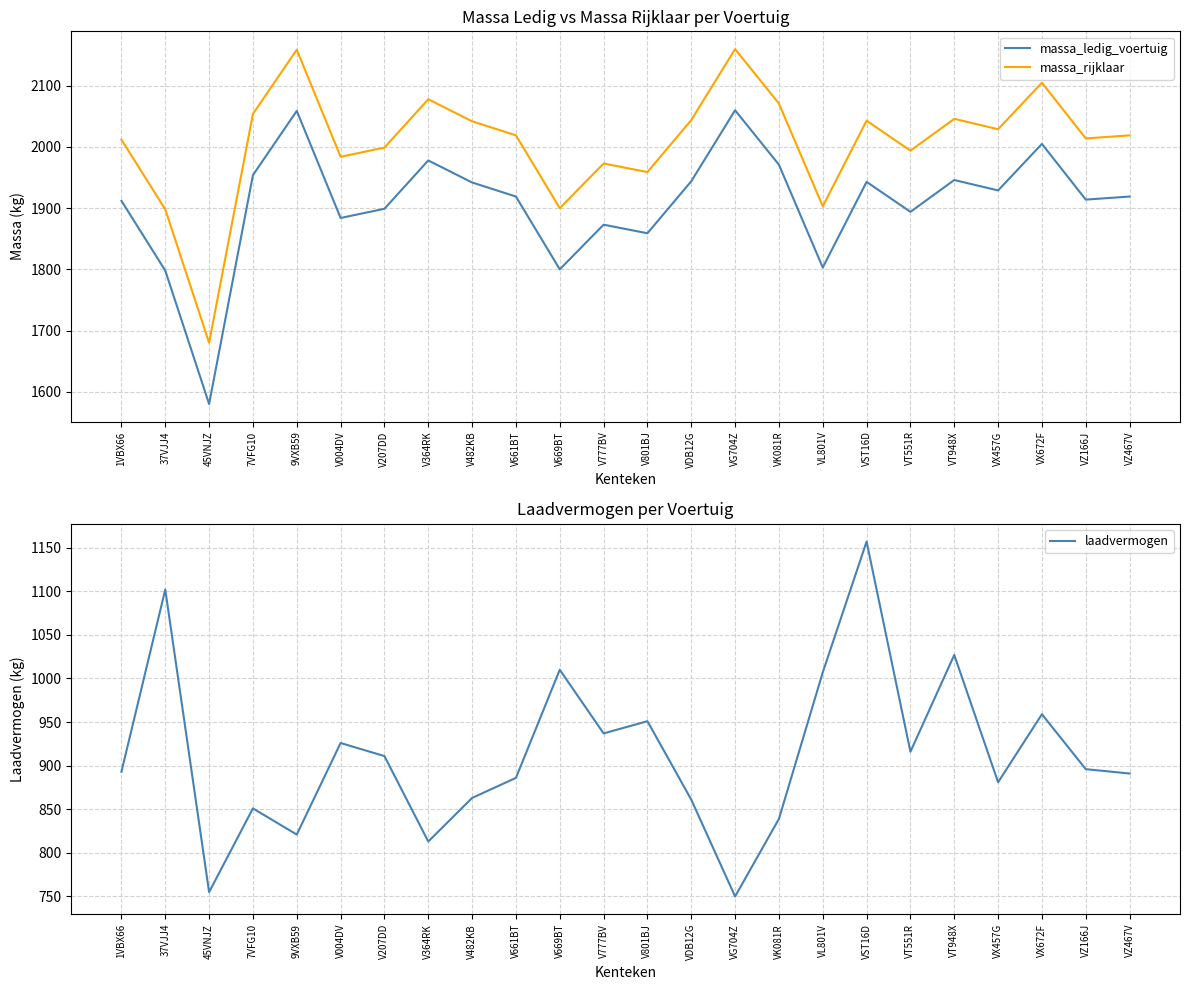

At which label is massa_ledig_voertuig closest to 1820?

VL801V